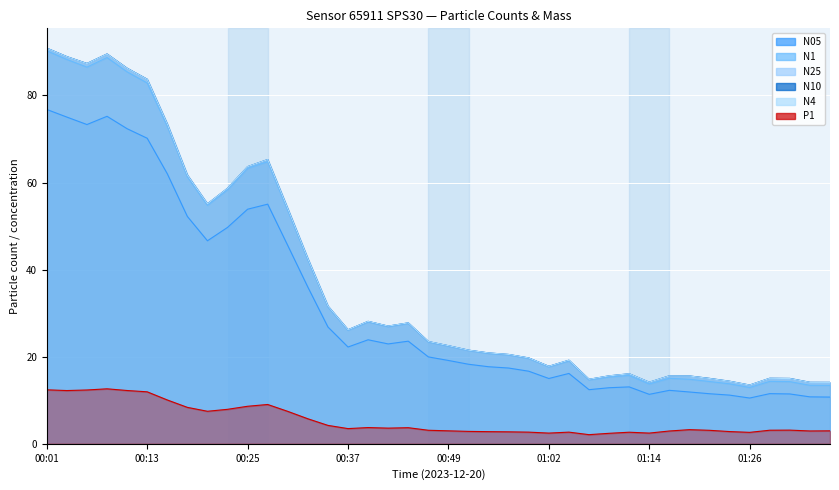

Which category has the highest value in the N1 series?

00:01